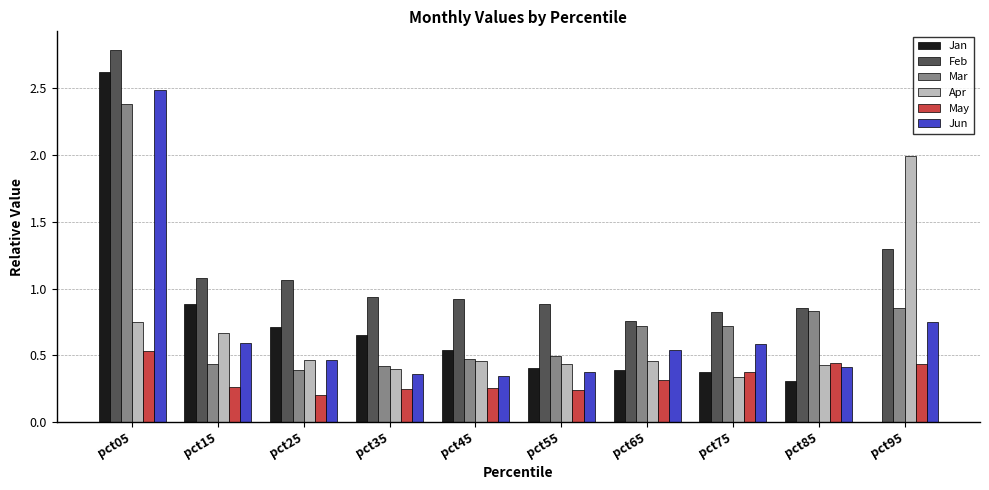

How many groups of bars are there?

10